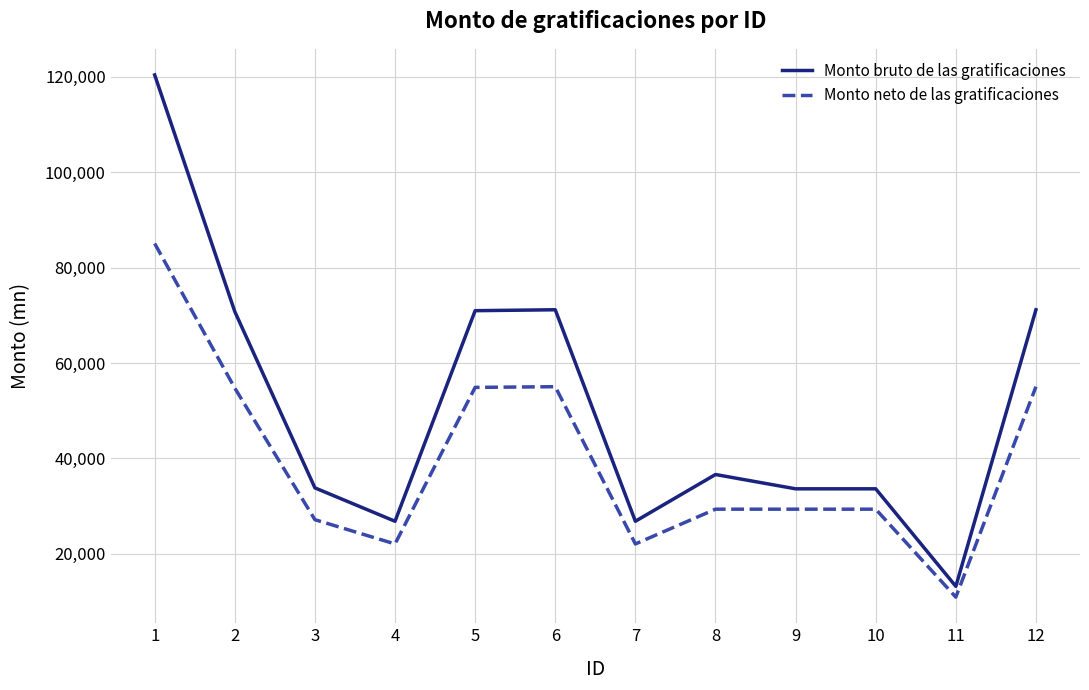

Which series changed the most between 1 and 11?

Monto bruto de las gratificaciones